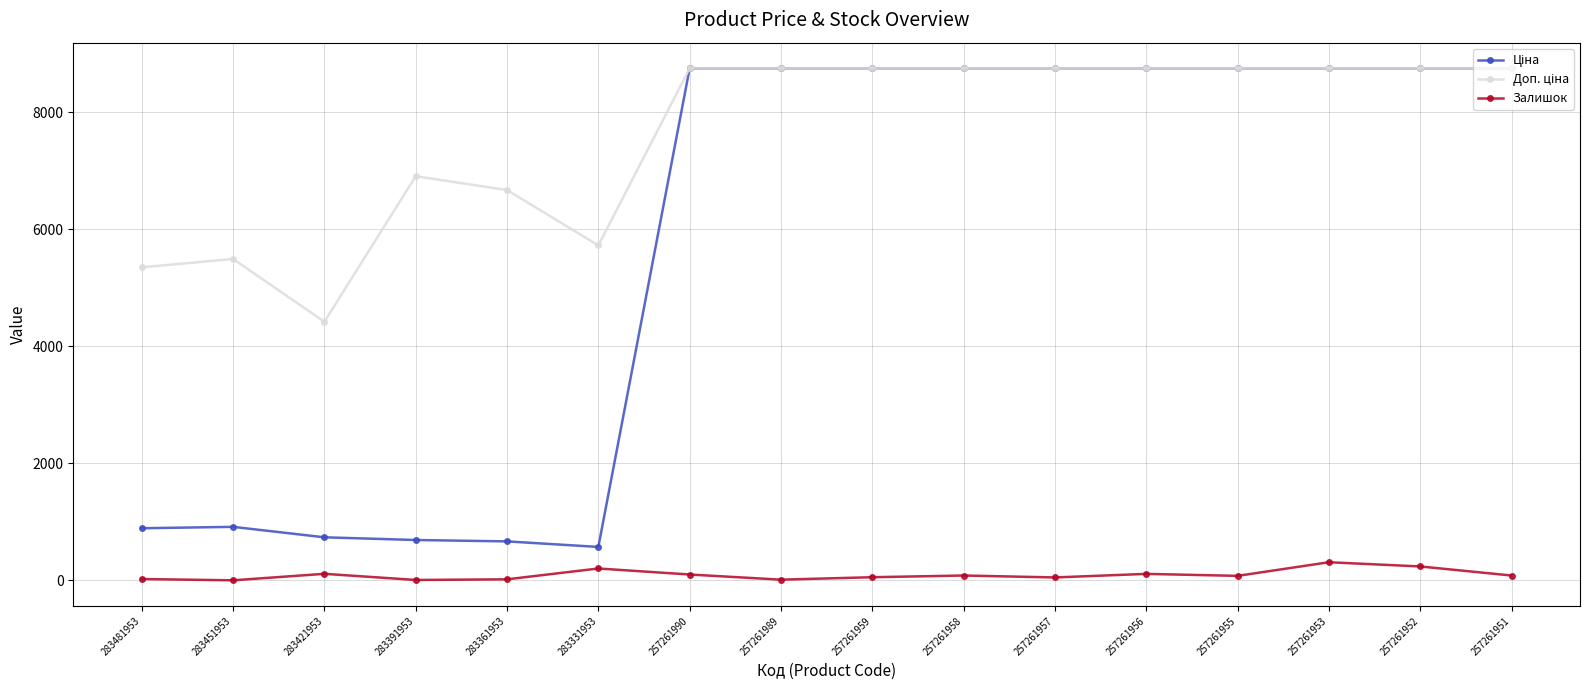

What is the maximum value for Залишок?

311.0